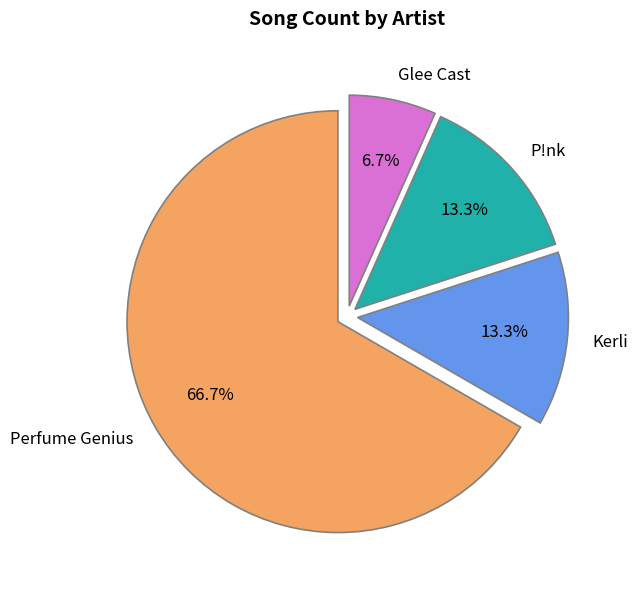

Which has a higher value, Perfume Genius or Kerli?

Perfume Genius